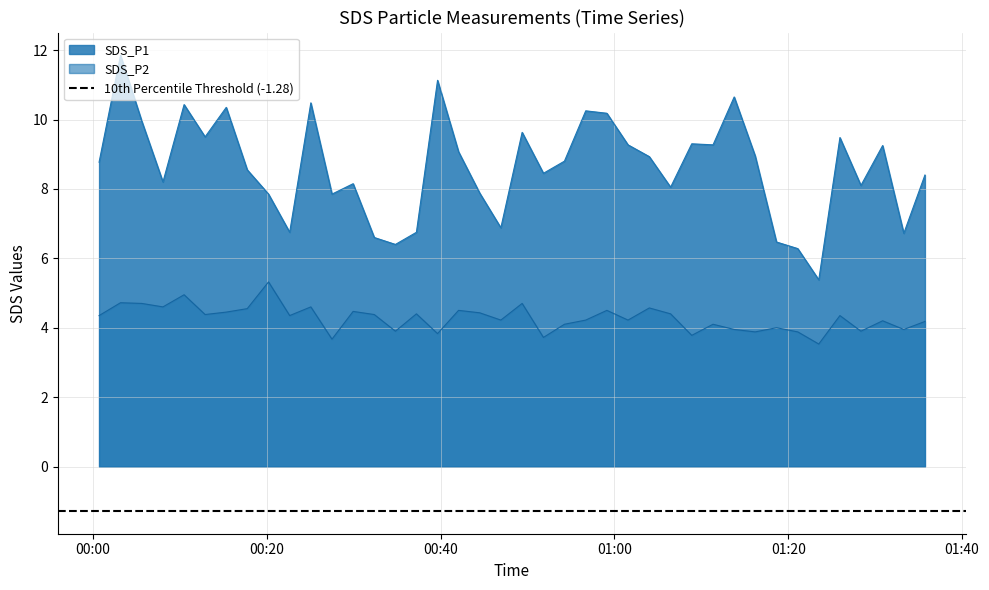

What are all the series names shown in the legend?

SDS_P1, SDS_P2